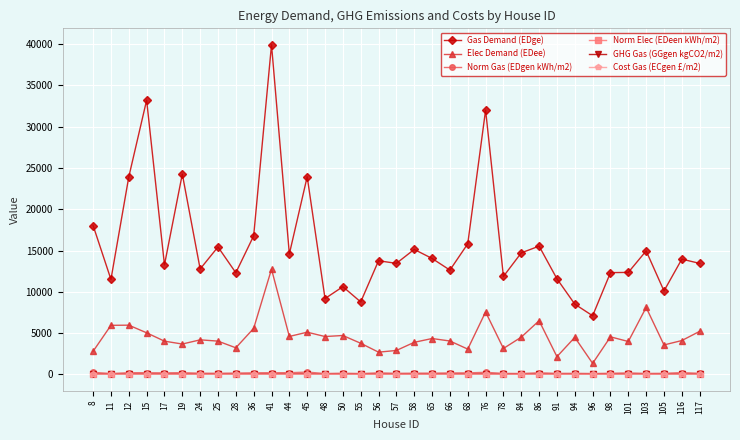

Is the value of Norm Elec (EDeen kWh/m2) at 41 greater than the value of Gas Demand (EDge) at 65?

No